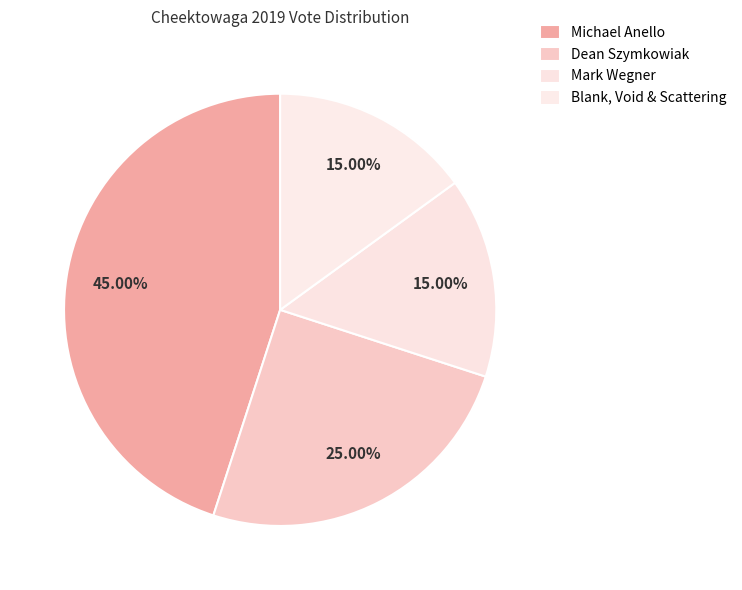

Rank the categories by value from lowest to highest.

Mark Wegner, Blank, Void & Scattering, Dean Szymkowiak, Michael Anello